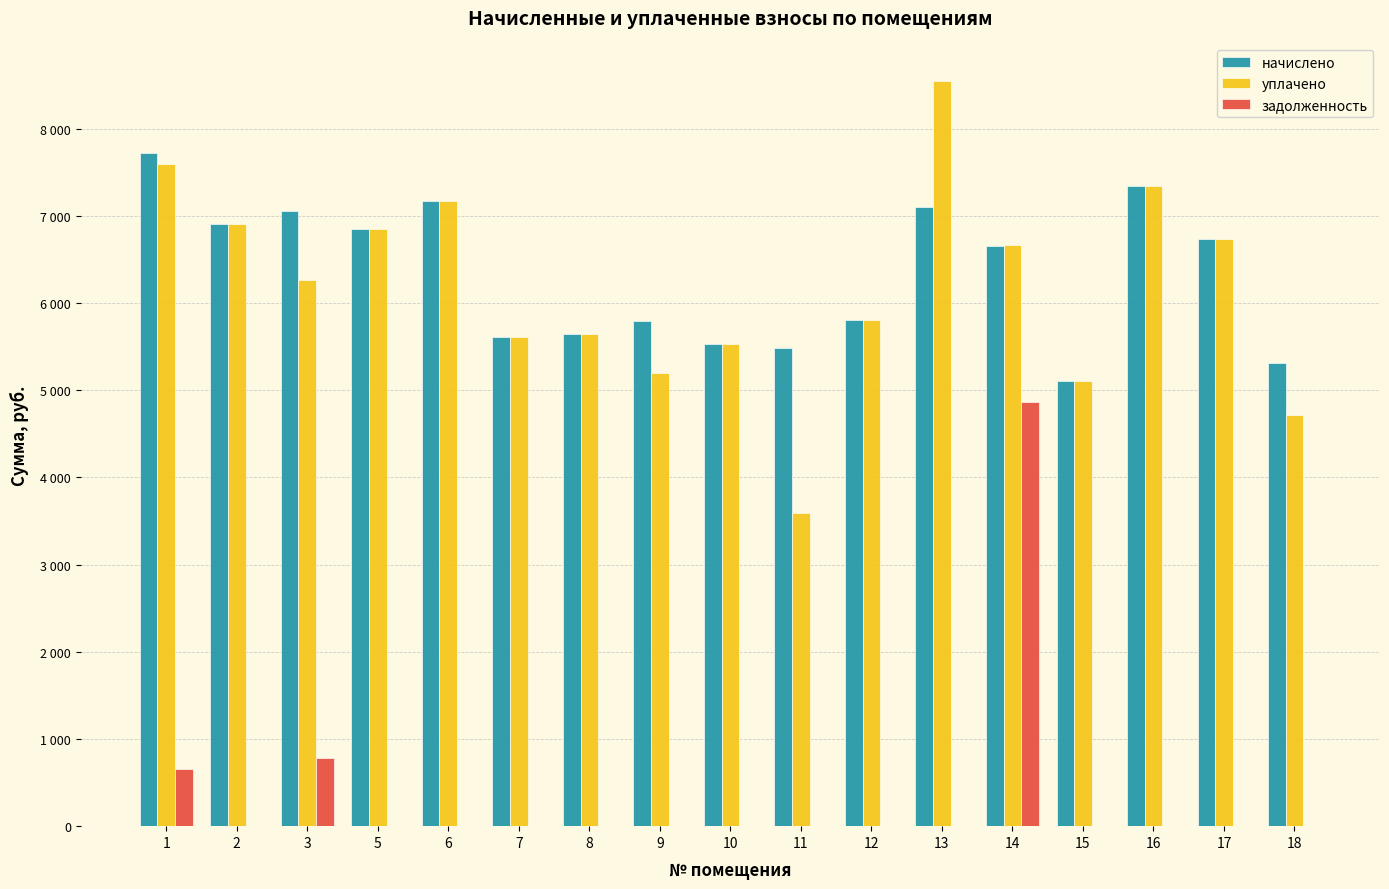

At how many categories does at least one series exceed 2588?

17